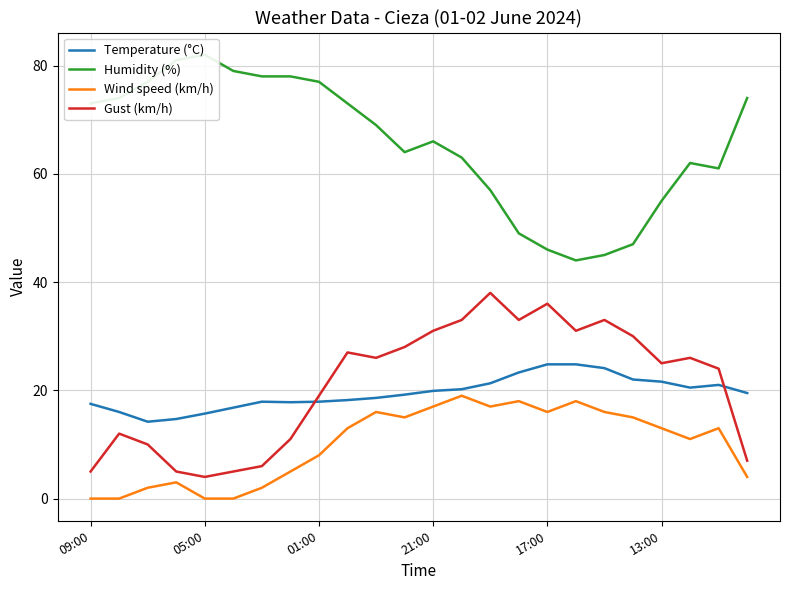

Is it true that Wind speed (km/h) equals 18.0 at 17?

True